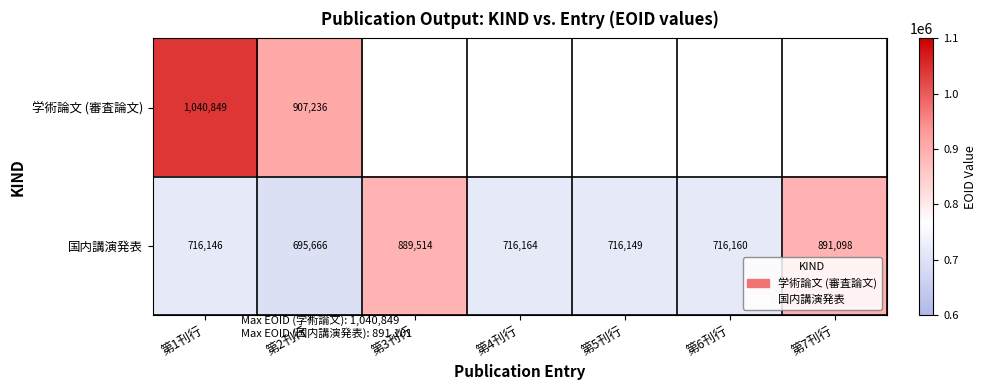

Rank the series at 第2刊行 from lowest to highest value.

国内講演発表, 学術論文 (審査論文)